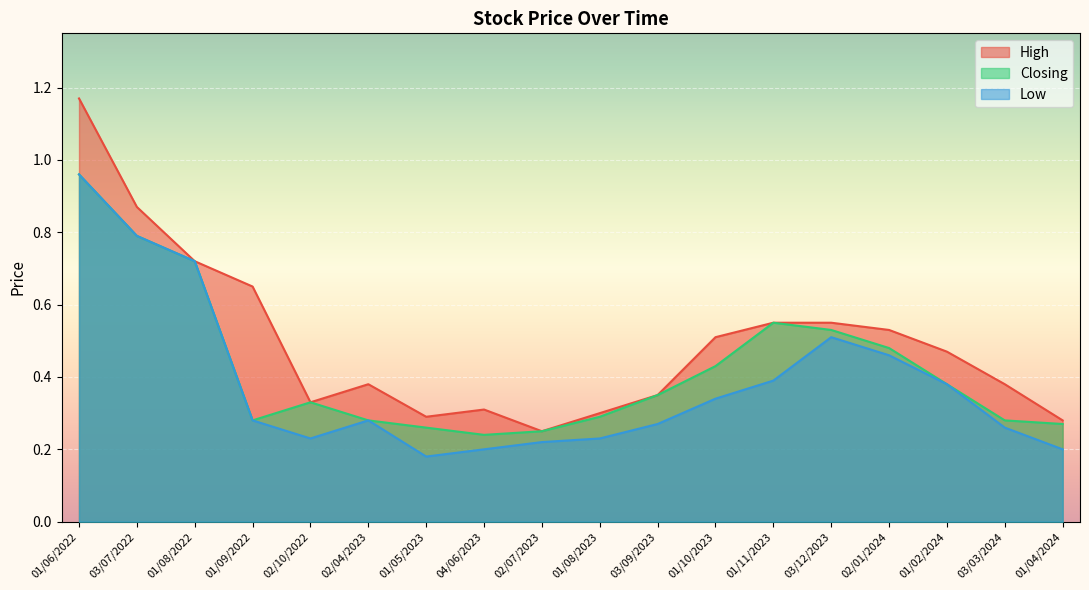

Which label corresponds to the smallest value in the chart?

01/05/2023